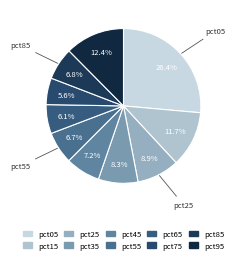

Does pct75 represent more than half of the total?

No